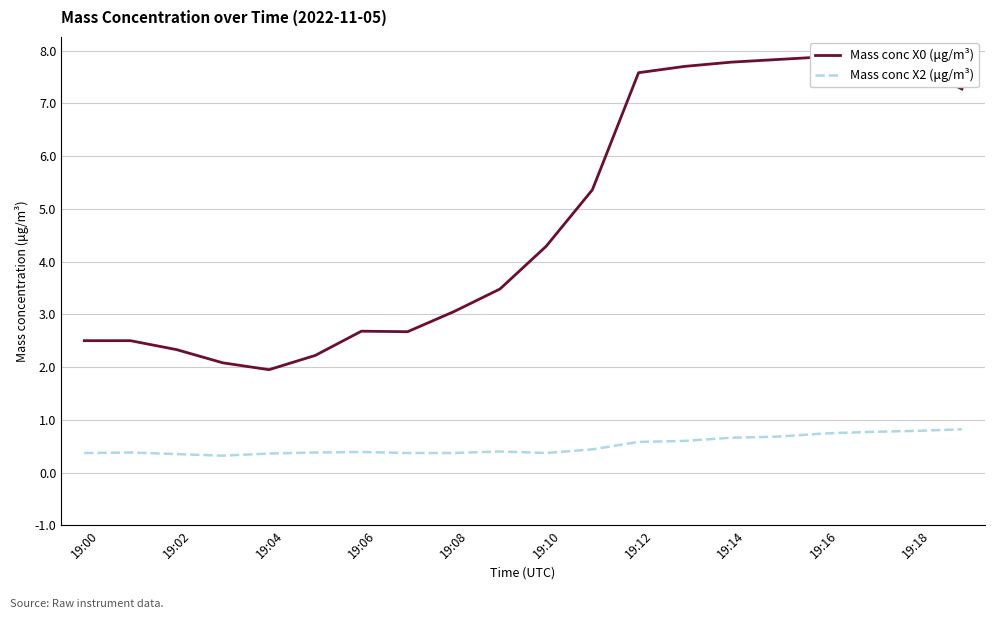

True or false: Mass conc X0 (μg/m³) and Mass conc X2 (μg/m³) cross at least once.

False